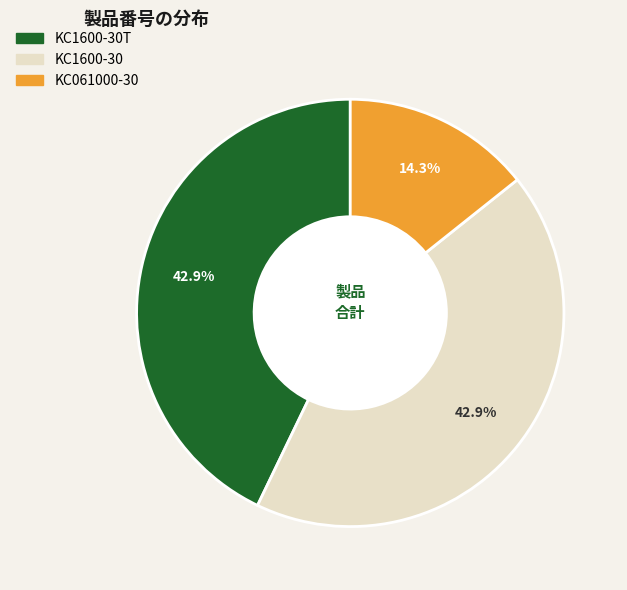

Approximately how many times larger is the value at KC1600-30 compared to KC1600-30T?

1.0